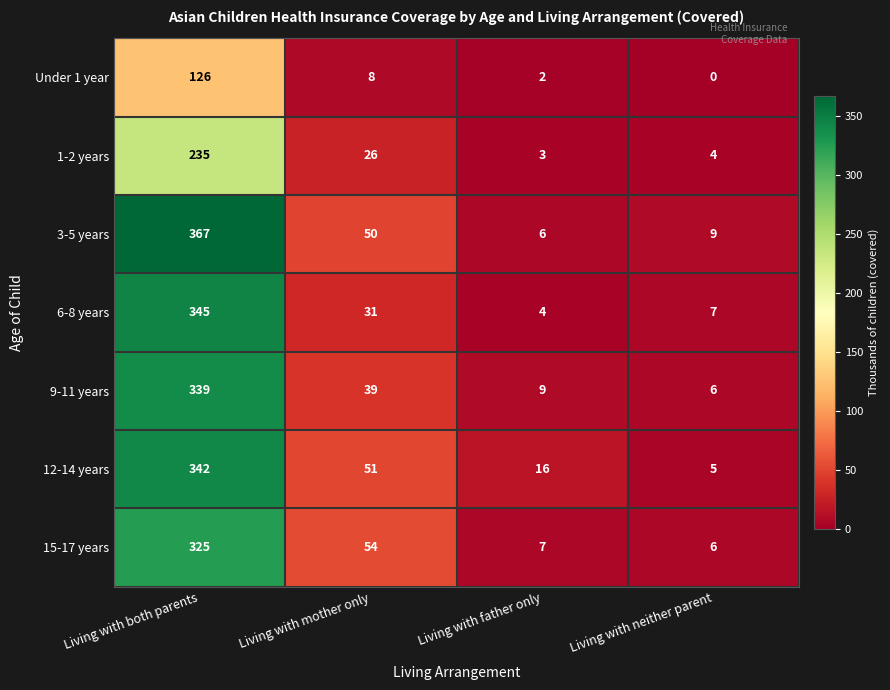

Which series has the largest range (max minus min)?

3-5 years